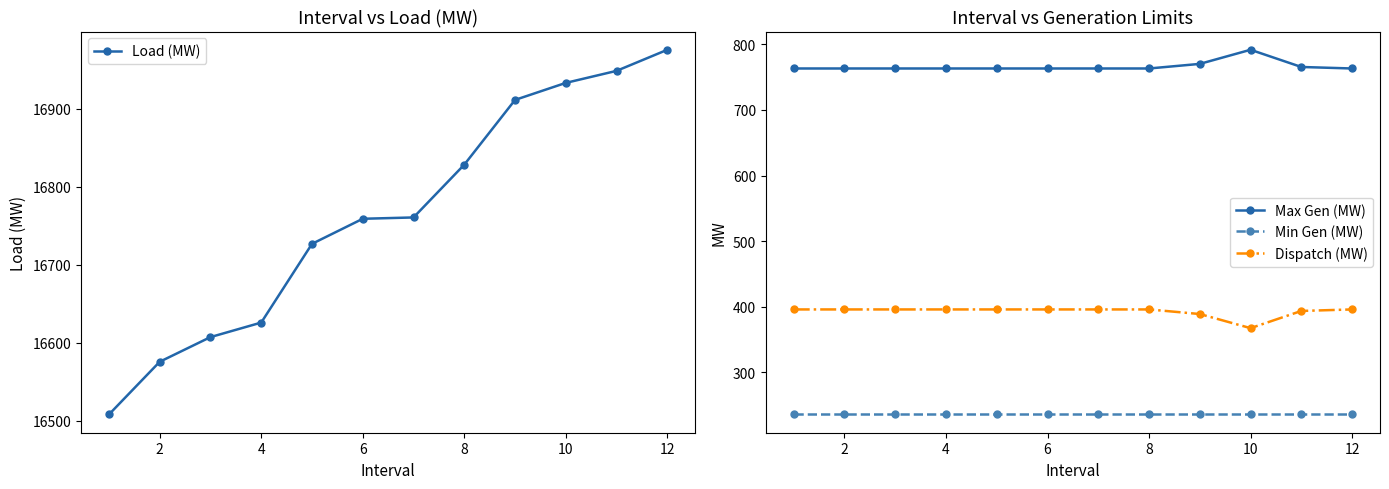

At how many categories does at least one series exceed 8264?

12